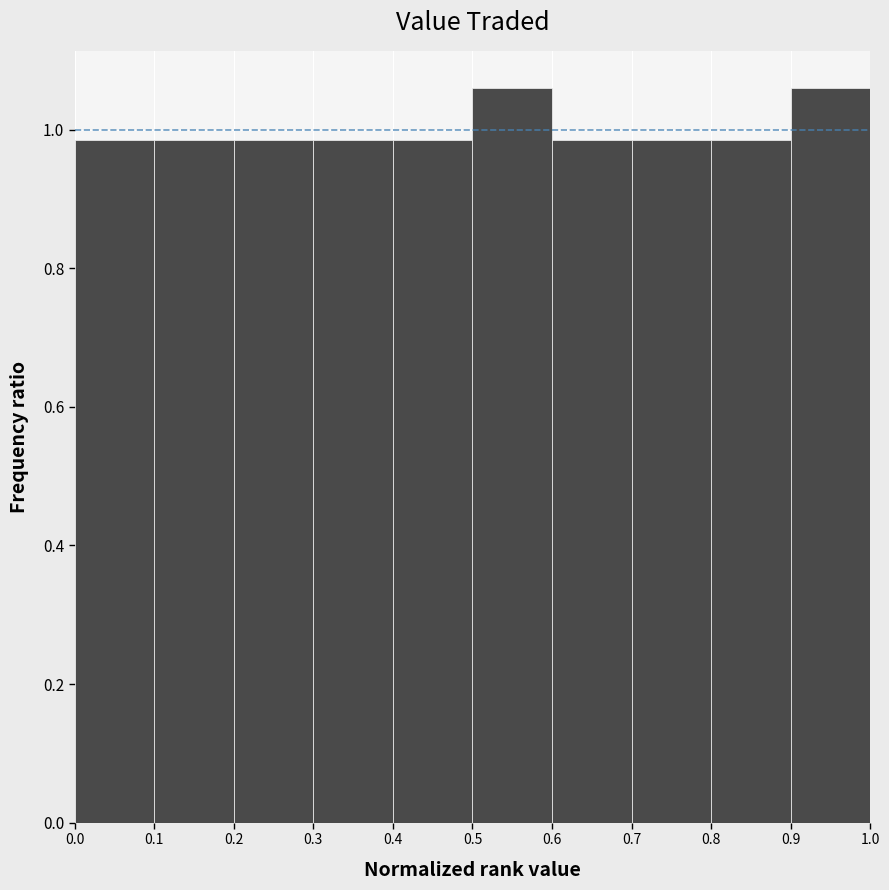

What is the height of the bar covering 0.0 to 0.1 on the x-axis? The values are not printed on the chart, so give them approximately, as read against the axis.

0.98